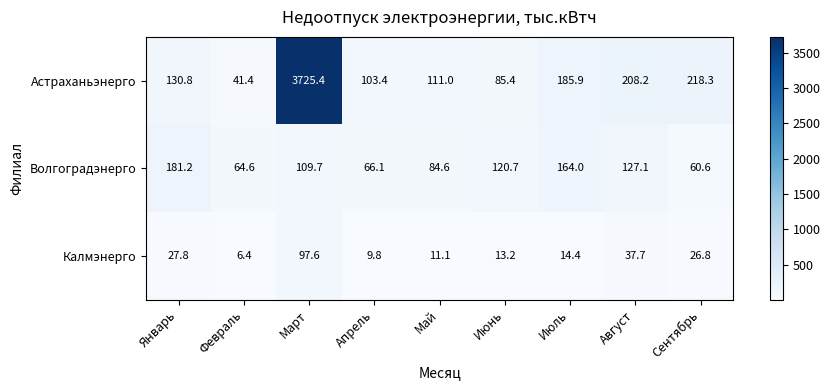

Which category has the lowest value in the Волгоградэнерго series?

Сентябрь